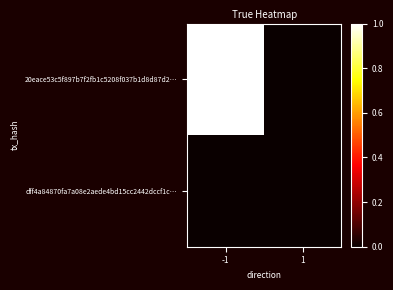

Reading left to right, list all the values displayed in this chart.

20eace53c5f897b7f2fb1c5208f037b1d8d87d2…: -1=1	1=0
dff4a84870fa7a08e2aede4bd15cc2442dccf1c…: -1=0	1=0